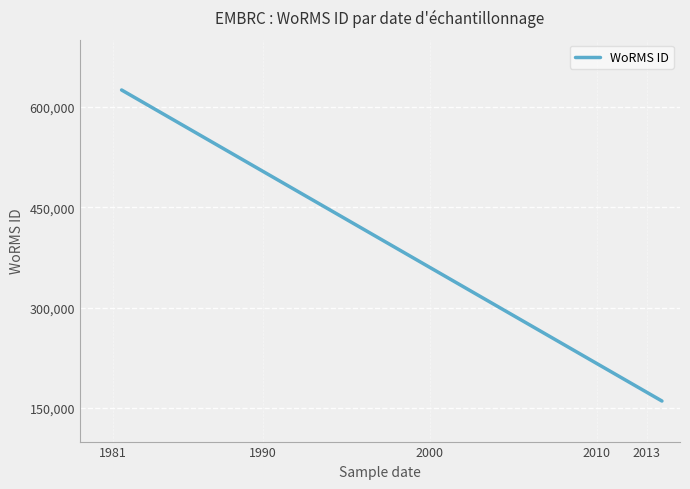

What is the difference between the maximum and minimum values?

464410